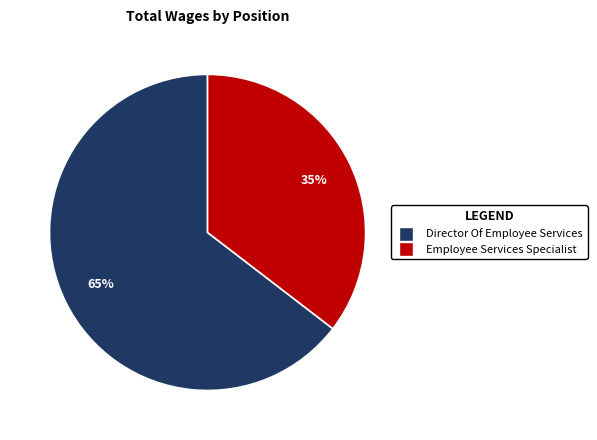

To the nearest percent, what is the average slice percentage?

50%